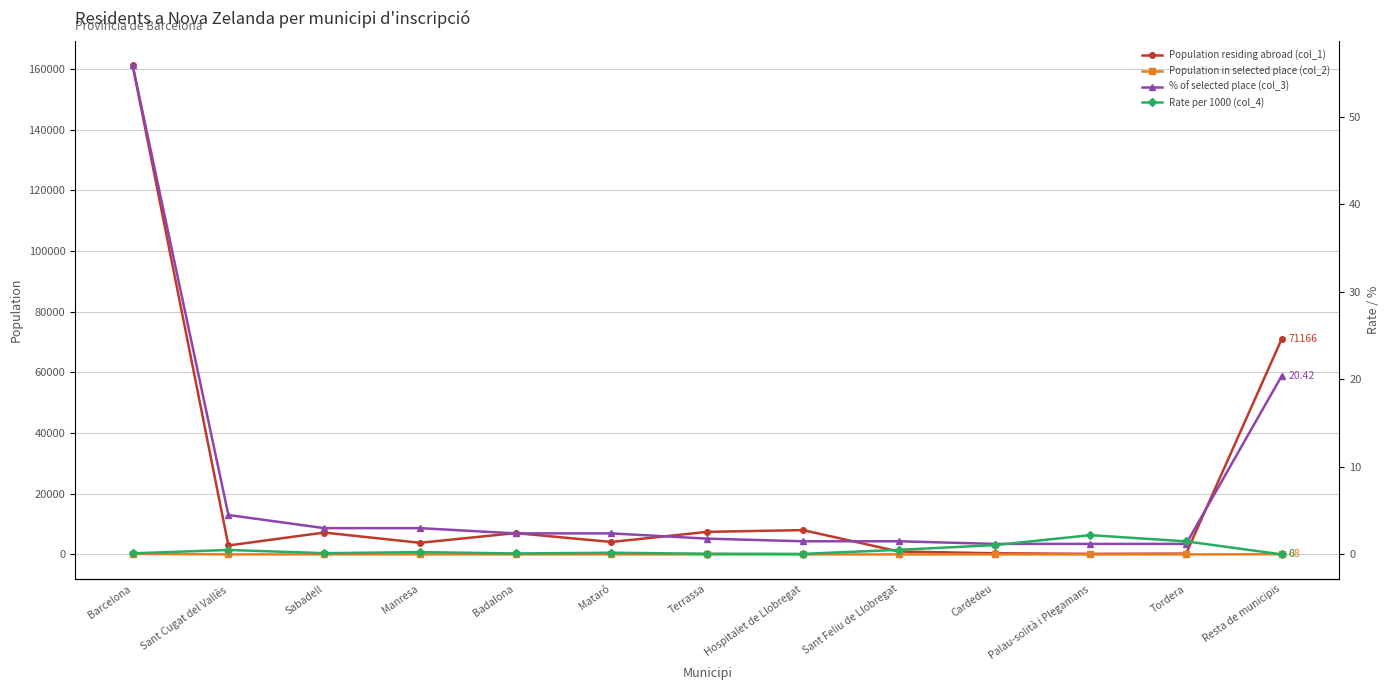

Reading left to right, list all the values displayed in this chart.

Population residing abroad (col_1): Barcelona=161310.0	Sant Cugat del Vallès=2949.0	Sabadell=7209.0	Manresa=3833.0	Badalona=7034.0	Mataró=4105.0	Terrassa=7440.0	Hospitalet de Llobregat=8018.0	Sant Feliu de Llobregat=953.0	Cardedeu=376.0	Palau-solità i Plegamans=182.0	Tordera=268.0	Resta de municipis=71166.0
Population in selected place (col_2): Barcelona=186.0	Sant Cugat del Vallès=15.0	Sabadell=10.0	Manresa=10.0	Badalona=8.0	Mataró=8.0	Terrassa=6.0	Hospitalet de Llobregat=5.0	Sant Feliu de Llobregat=5.0	Cardedeu=4.0	Palau-solità i Plegamans=4.0	Tordera=4.0	Resta de municipis=68.0
% of selected place (col_3): Barcelona=55.9	Sant Cugat del Vallès=4.5	Sabadell=3.0	Manresa=3.0	Badalona=2.4	Mataró=2.4	Terrassa=1.8	Hospitalet de Llobregat=1.5	Sant Feliu de Llobregat=1.5	Cardedeu=1.2	Palau-solità i Plegamans=1.2	Tordera=1.2	Resta de municipis=20.4
Rate per 1000 (col_4): Barcelona=0.1	Sant Cugat del Vallès=0.5	Sabadell=0.1	Manresa=0.3	Badalona=0.1	Mataró=0.2	Terrassa=0.1	Hospitalet de Llobregat=0.1	Sant Feliu de Llobregat=0.5	Cardedeu=1.1	Palau-solità i Plegamans=2.2	Tordera=1.5	Resta de municipis=0.0